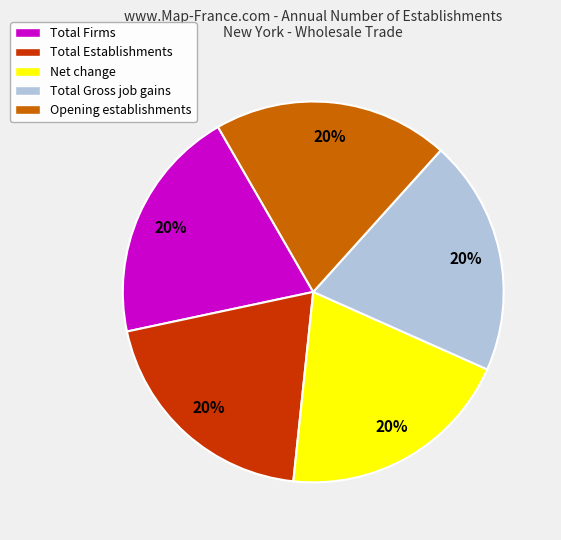

To the nearest percent, what portion does Total Firms represent?

20%